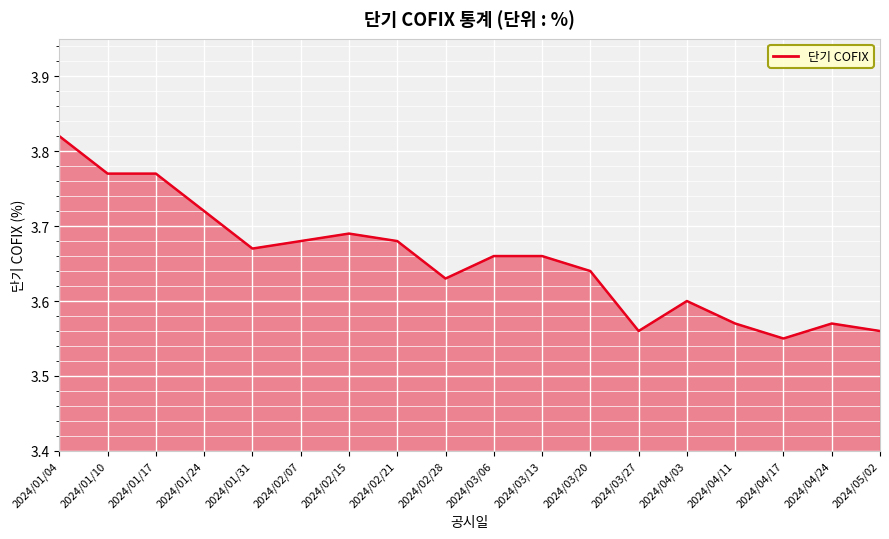

Between 2024/01/31 and 2024/02/28, which is larger?

2024/01/31